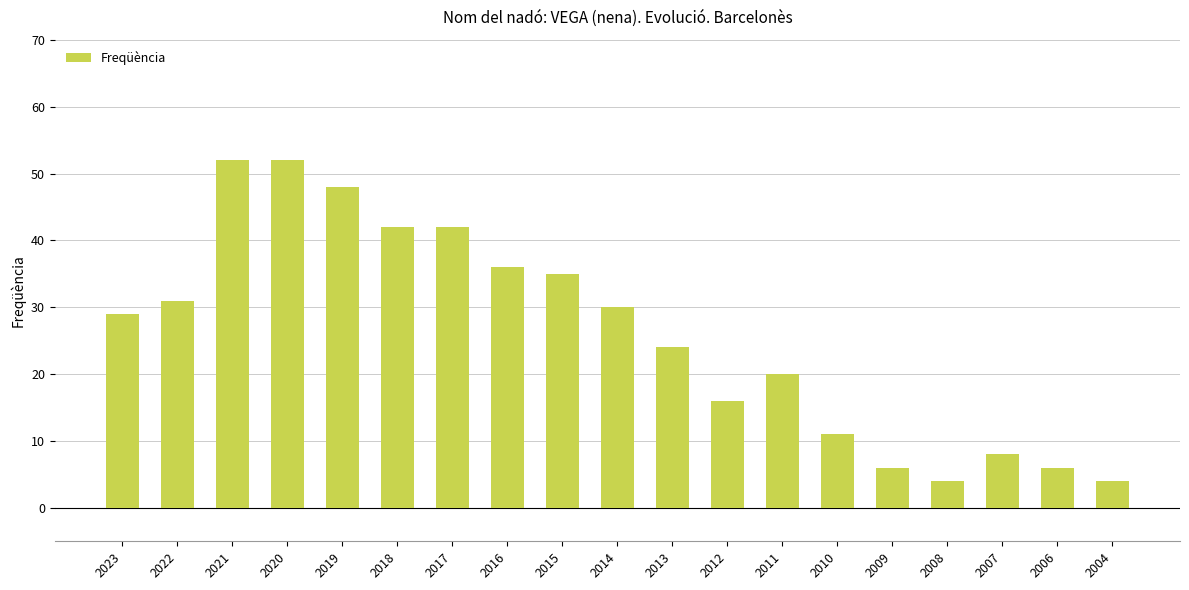

Reading right to left, list all the values displayed in this chart.

2004=4	2006=6	2007=8	2008=4	2009=6	2010=11	2011=20	2012=16	2013=24	2014=30	2015=35	2016=36	2017=42	2018=42	2019=48	2020=52	2021=52	2022=31	2023=29